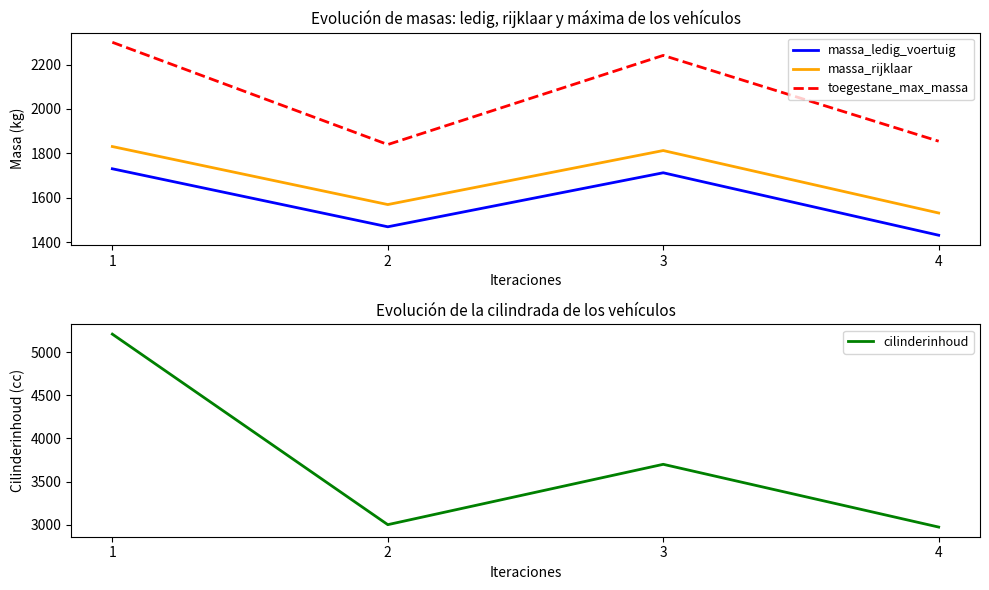

What is the spread (max minus min) of values at 2?

1530